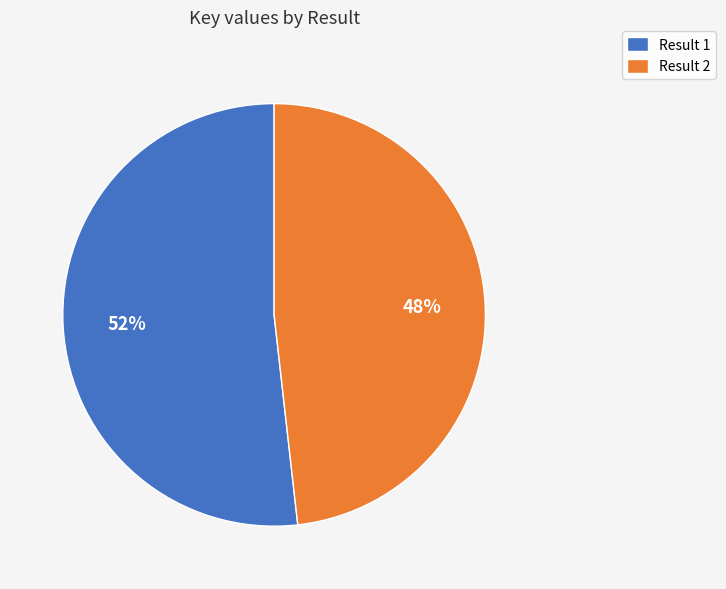

Between Result 2 and Result 1, which is larger?

Result 1